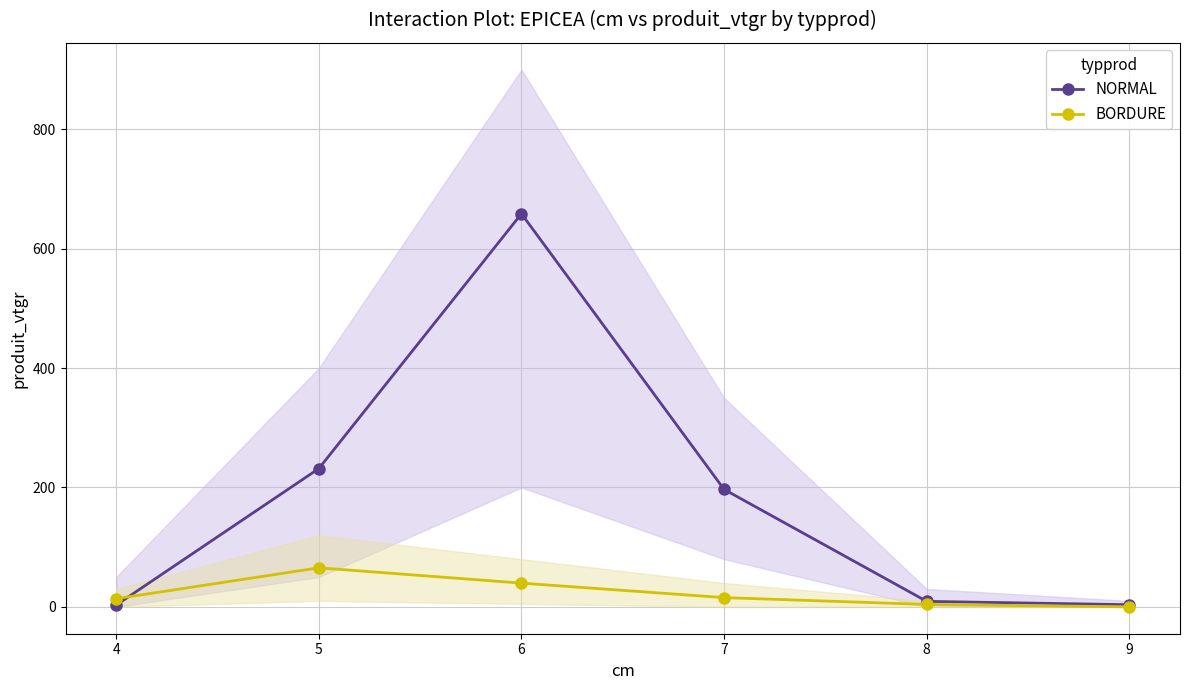

The value of BORDURE at 9 is 0.0. True or false?

True